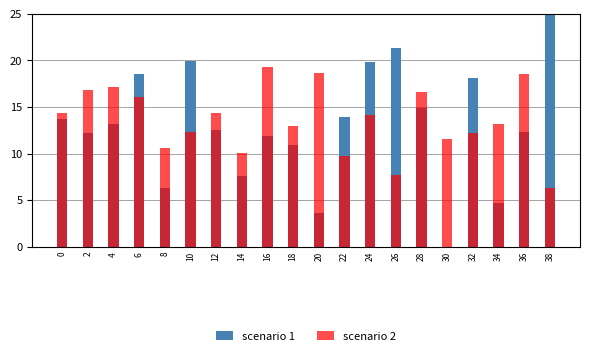

What is the total value across all series at 28?

31.5